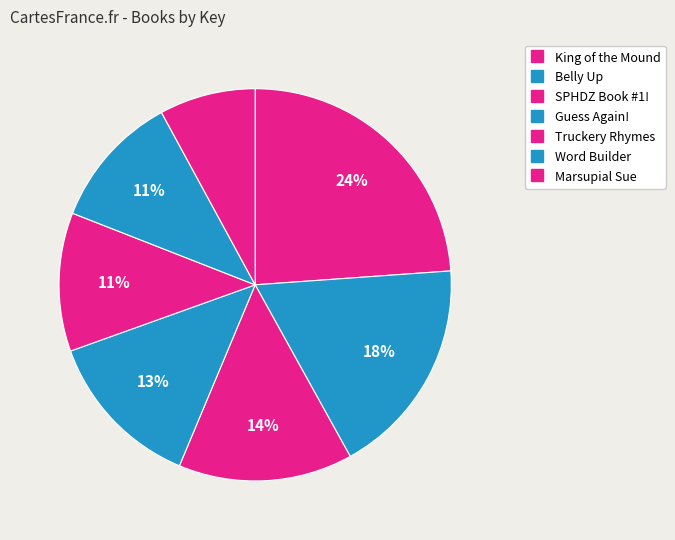

How many segments does this pie chart have?

7